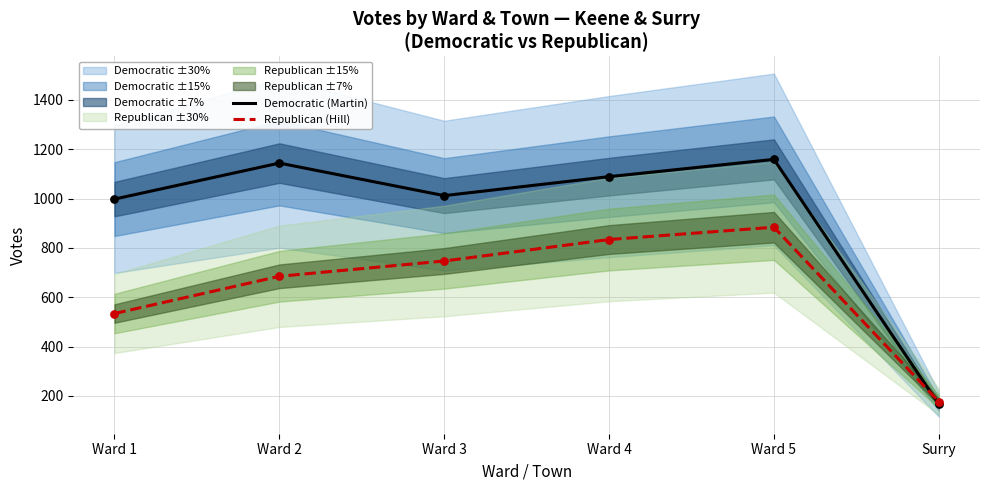

What is the total value across all series at Ward 3?

1759